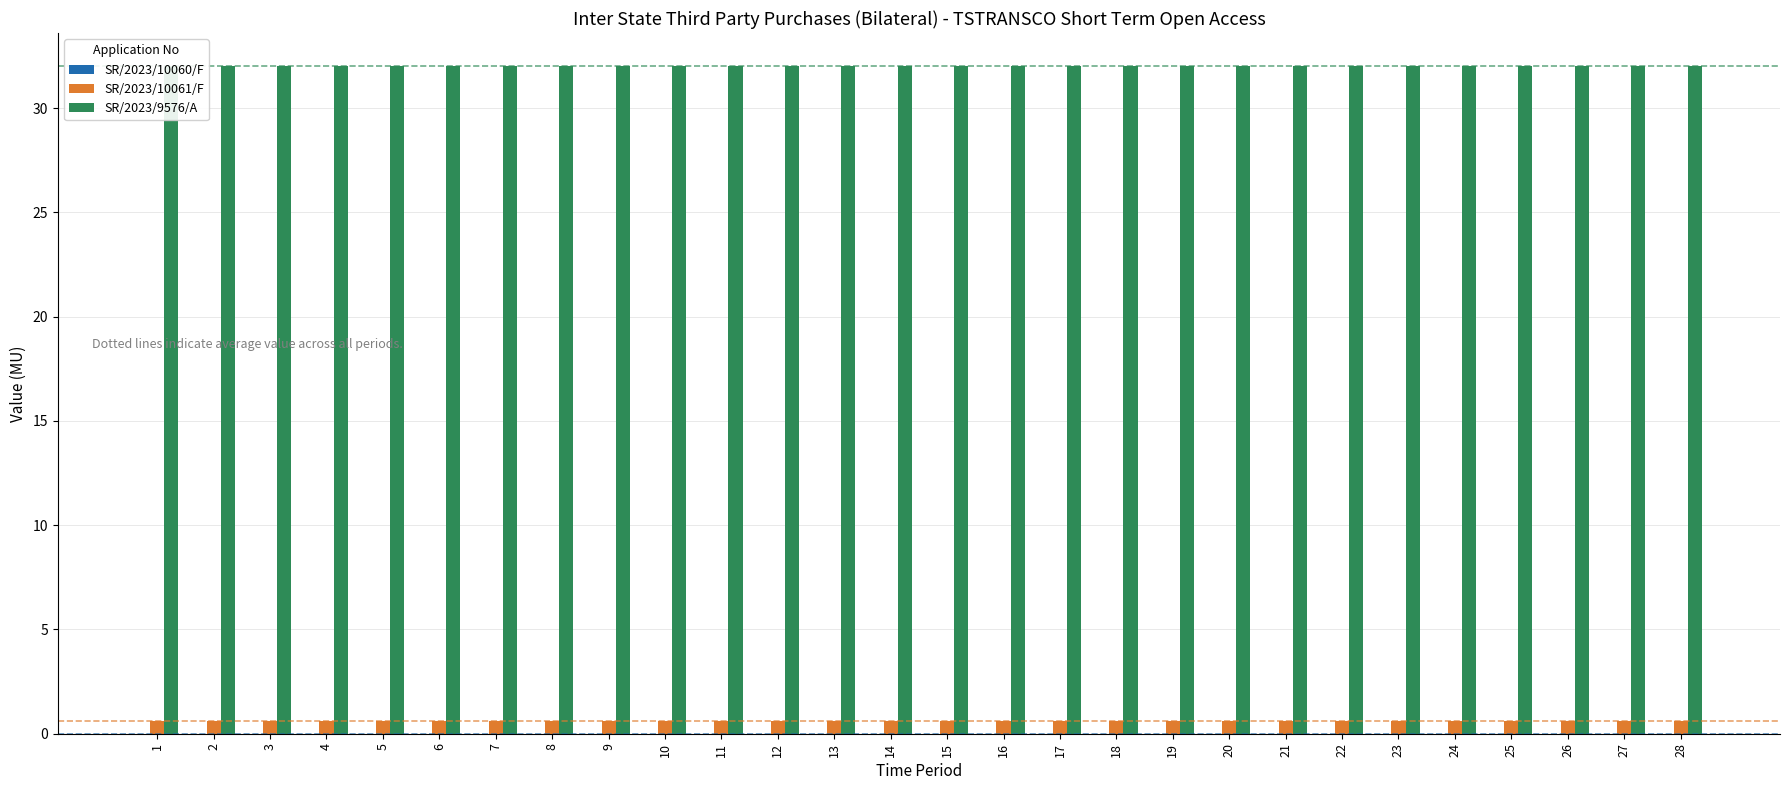

At how many categories does at least one series exceed 9?

28